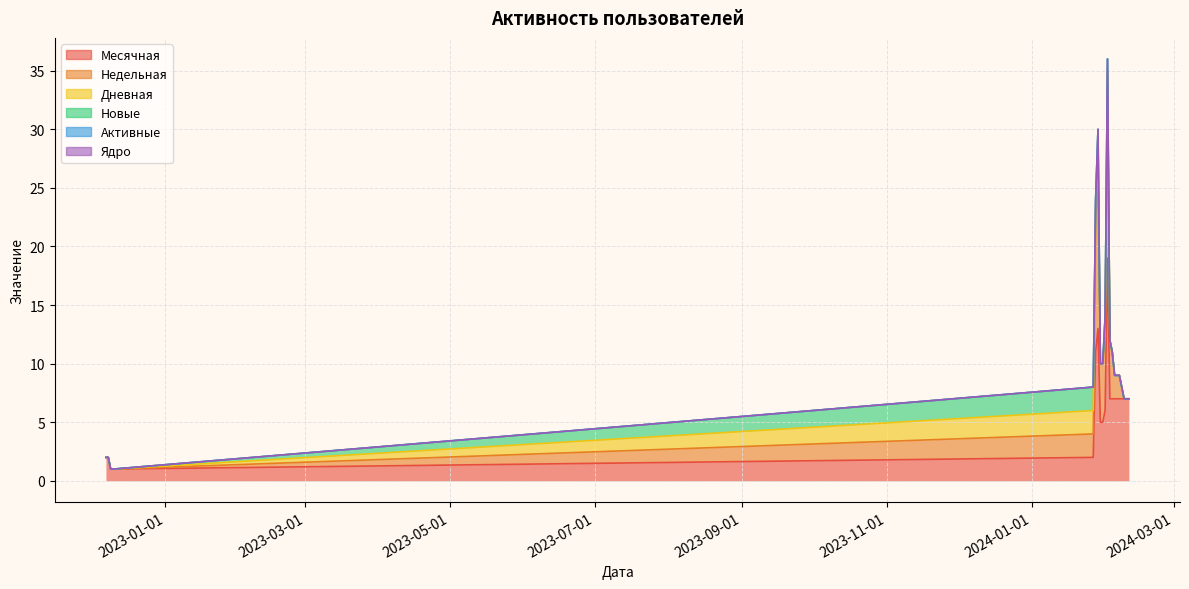

How many interior local peaks does the Месячная series have?

2